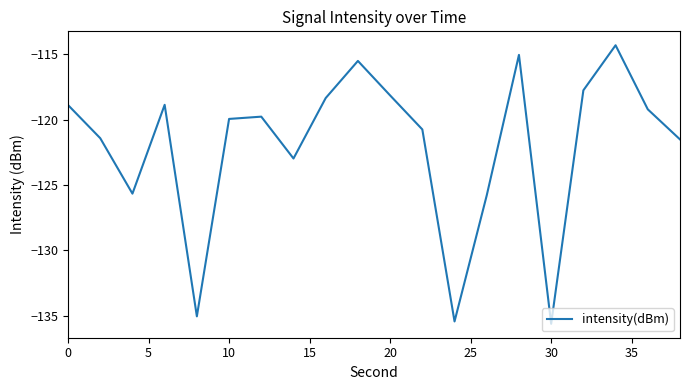

What is the minimum value shown in the chart?

-135.6